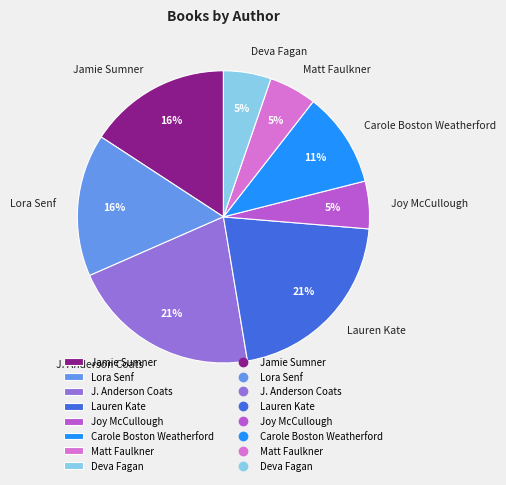

Approximately how many times larger is the value at Carole Boston Weatherford compared to Jamie Sumner?

0.7